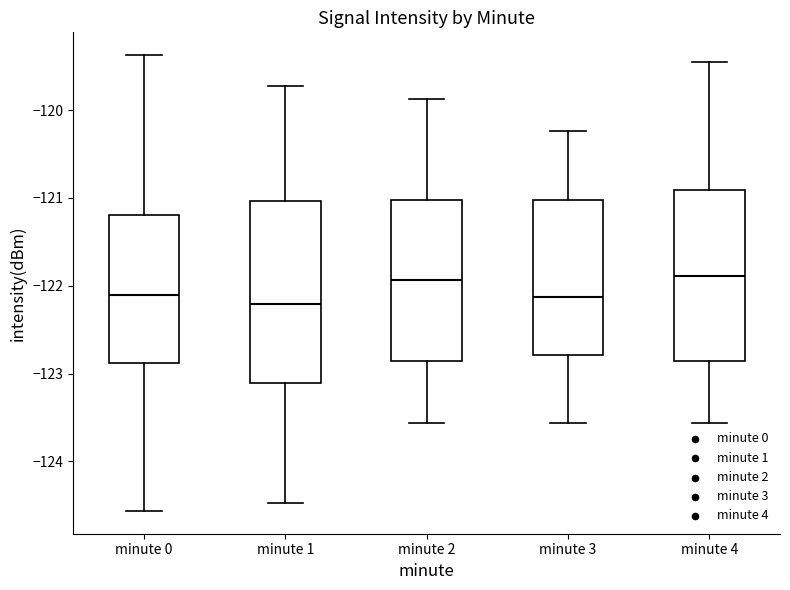

Where is the upper edge of the box for minute 2 on the y-axis? The values are not printed on the chart, so give them approximately, as read against the axis.

-121.0